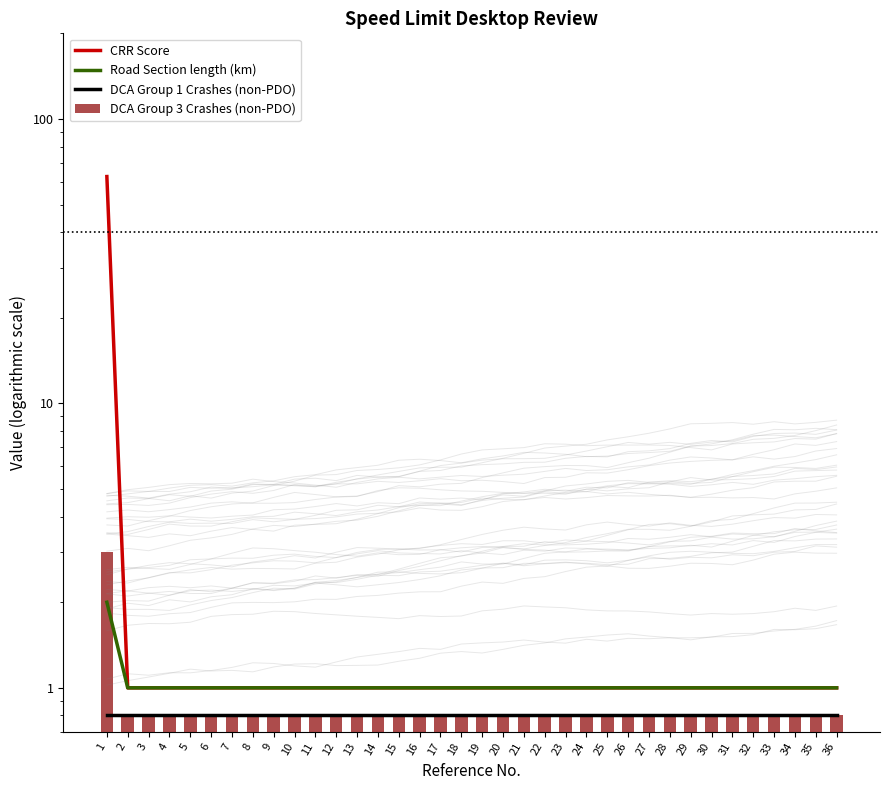

Reading left to right, what are all the values shown in this chart?

CRR Score: 1=62.7	2=1.0	3=1.0	4=1.0	5=1.0	6=1.0	7=1.0	8=1.0	9=1.0	10=1.0	11=1.0	12=1.0	13=1.0	14=1.0	15=1.0	16=1.0	17=1.0	18=1.0	19=1.0	20=1.0	21=1.0	22=1.0	23=1.0	24=1.0	25=1.0	26=1.0	27=1.0	28=1.0	29=1.0	30=1.0	31=1.0	32=1.0	33=1.0	34=1.0	35=1.0	36=1.0
Road Section length (km): 1=2.0	2=1.0	3=1.0	4=1.0	5=1.0	6=1.0	7=1.0	8=1.0	9=1.0	10=1.0	11=1.0	12=1.0	13=1.0	14=1.0	15=1.0	16=1.0	17=1.0	18=1.0	19=1.0	20=1.0	21=1.0	22=1.0	23=1.0	24=1.0	25=1.0	26=1.0	27=1.0	28=1.0	29=1.0	30=1.0	31=1.0	32=1.0	33=1.0	34=1.0	35=1.0	36=1.0
DCA Group 1 Crashes (non-PDO): 1=0.8	2=0.8	3=0.8	4=0.8	5=0.8	6=0.8	7=0.8	8=0.8	9=0.8	10=0.8	11=0.8	12=0.8	13=0.8	14=0.8	15=0.8	16=0.8	17=0.8	18=0.8	19=0.8	20=0.8	21=0.8	22=0.8	23=0.8	24=0.8	25=0.8	26=0.8	27=0.8	28=0.8	29=0.8	30=0.8	31=0.8	32=0.8	33=0.8	34=0.8	35=0.8	36=0.8
DCA Group 3 Crashes (non-PDO): 1=3.0	2=0.8	3=0.8	4=0.8	5=0.8	6=0.8	7=0.8	8=0.8	9=0.8	10=0.8	11=0.8	12=0.8	13=0.8	14=0.8	15=0.8	16=0.8	17=0.8	18=0.8	19=0.8	20=0.8	21=0.8	22=0.8	23=0.8	24=0.8	25=0.8	26=0.8	27=0.8	28=0.8	29=0.8	30=0.8	31=0.8	32=0.8	33=0.8	34=0.8	35=0.8	36=0.8